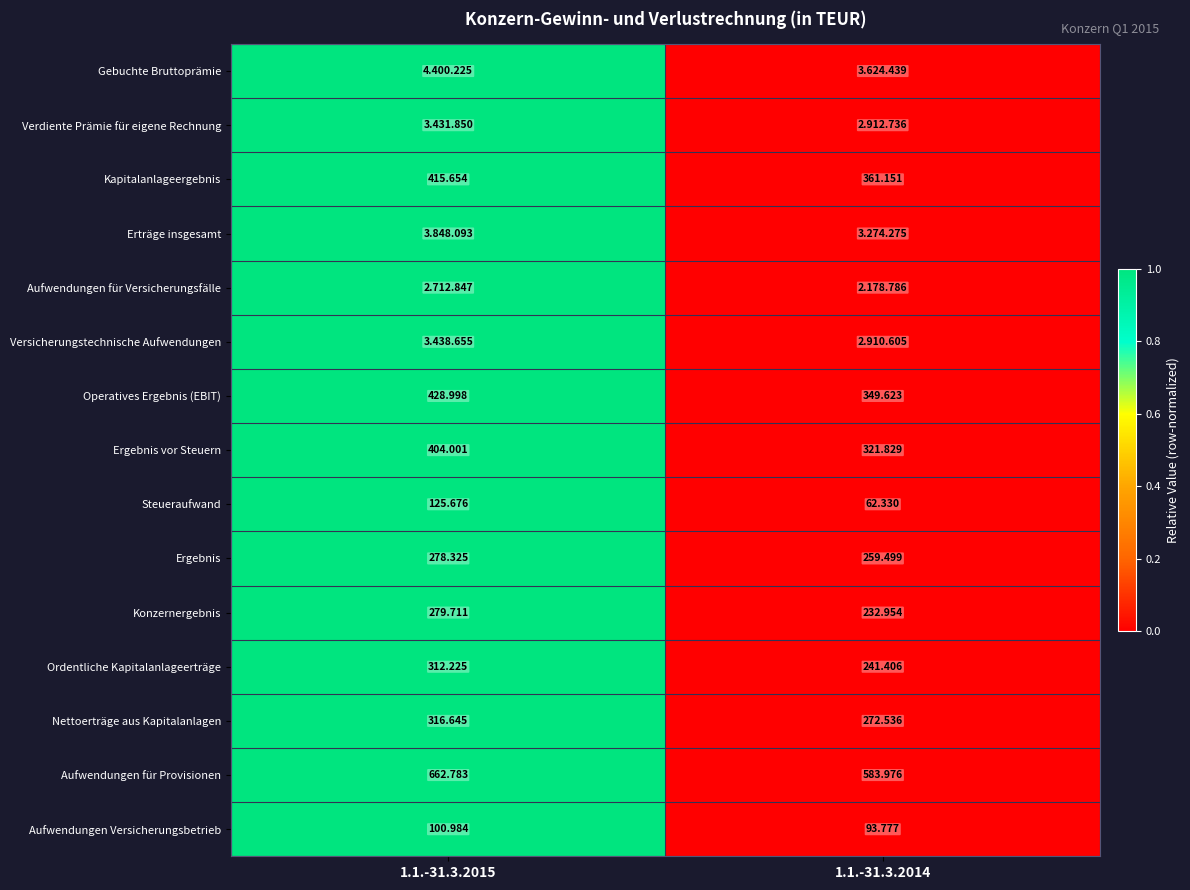

Is the value of Aufwendungen für Provisionen at 1.1.-31.3.2015 greater than the value of Ergebnis vor Steuern at 1.1.-31.3.2015?

Yes